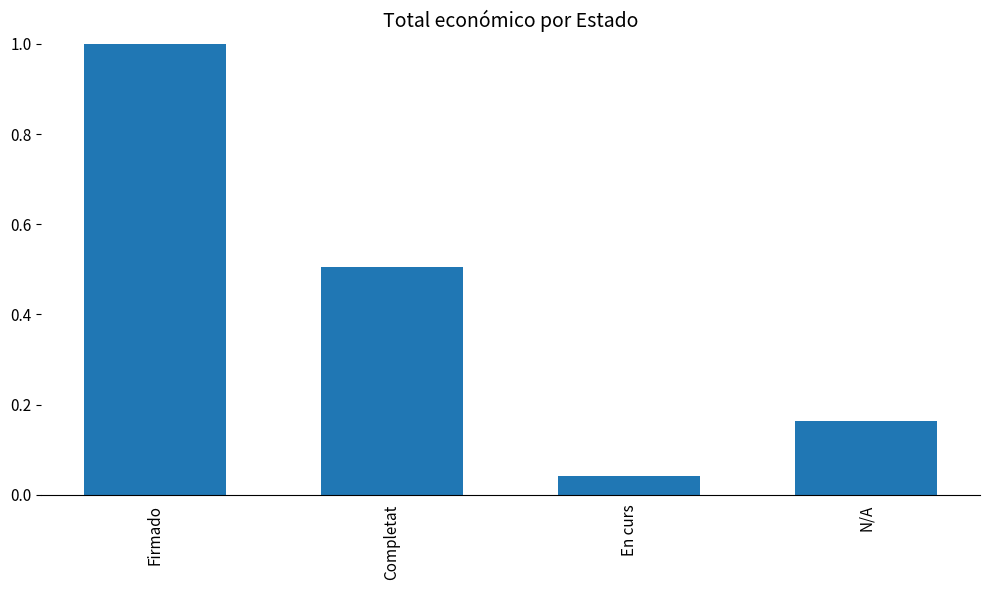

Between Firmado and En curs, which is larger?

Firmado